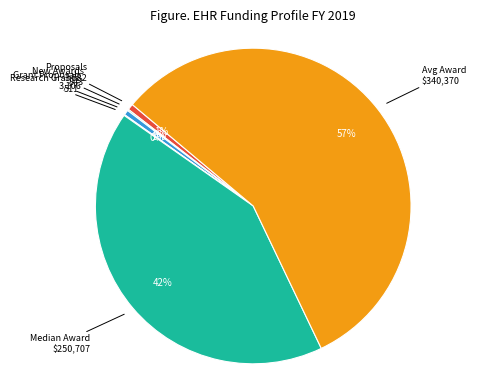

To the nearest percent, what is the average slice percentage?

17%